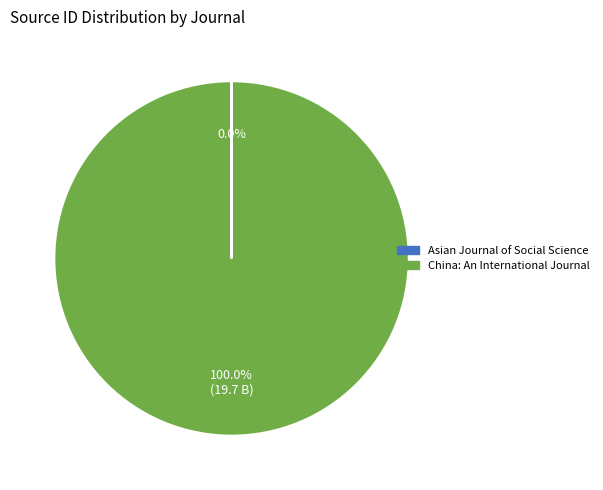

To the nearest percent, what portion does China: An International Journal represent?

100%